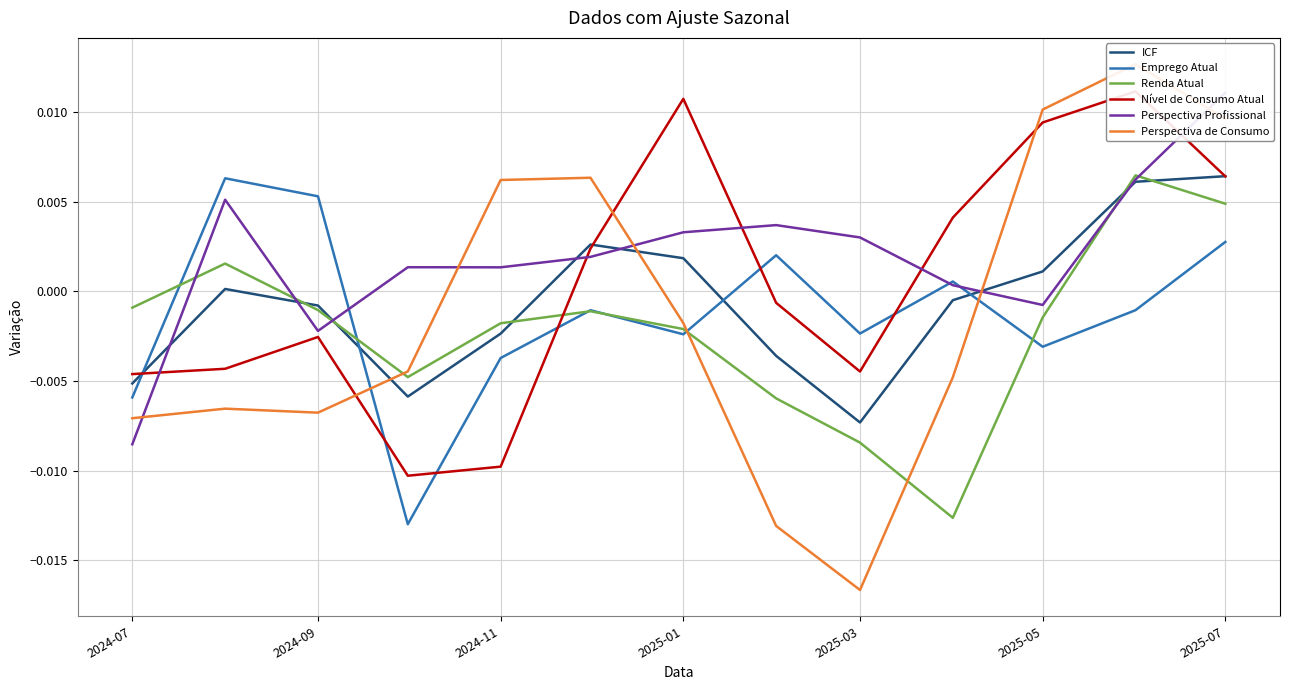

Which series has the largest total across all categories?

Perspectiva Profissional